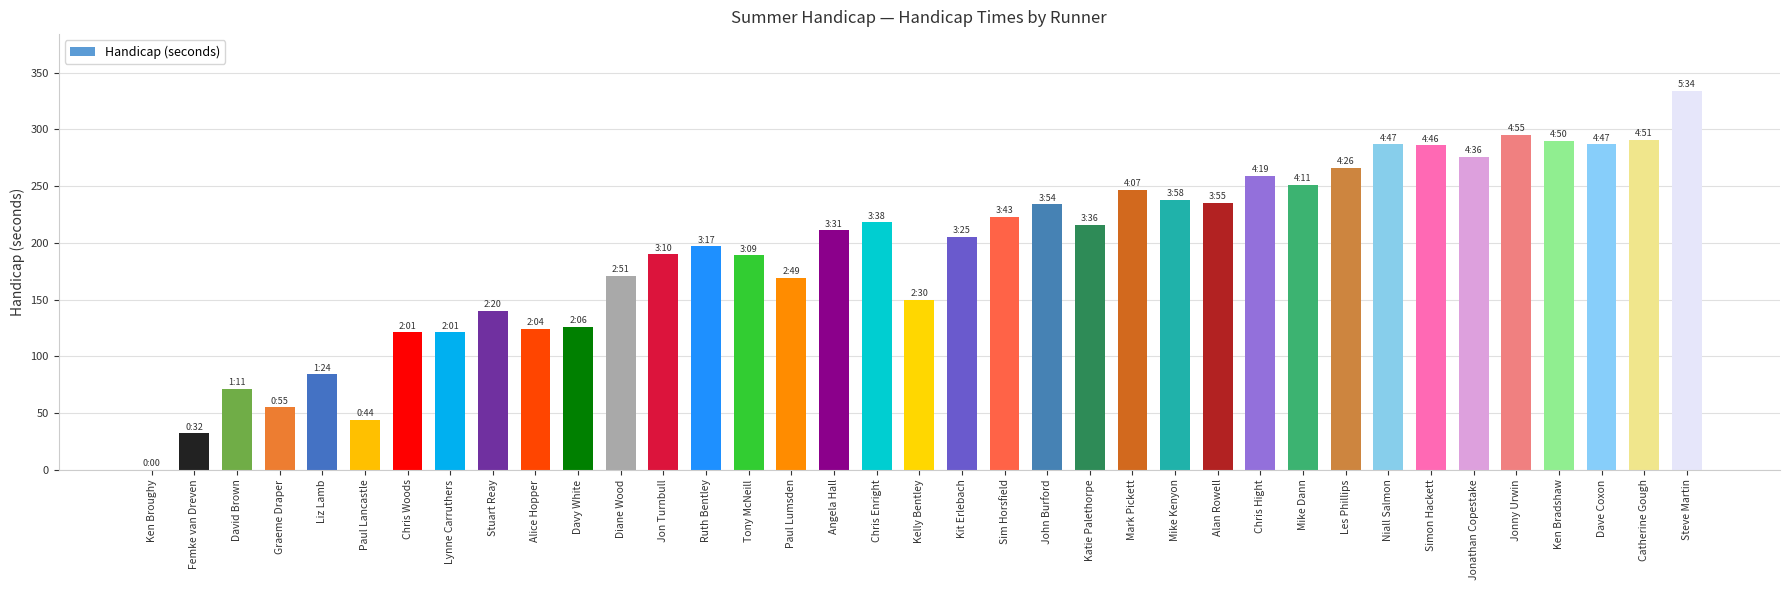

Is it true that the value at Kelly Bentley is 66?

False